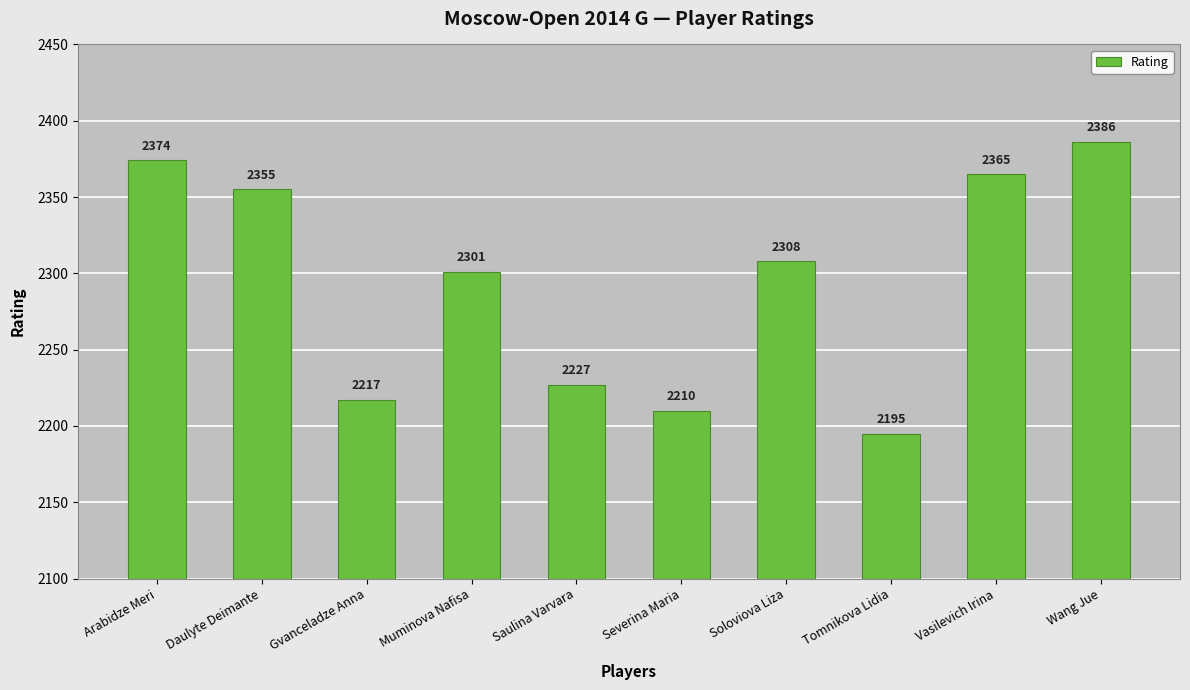

True or false: the data shows 1242 at Severina Maria.

False